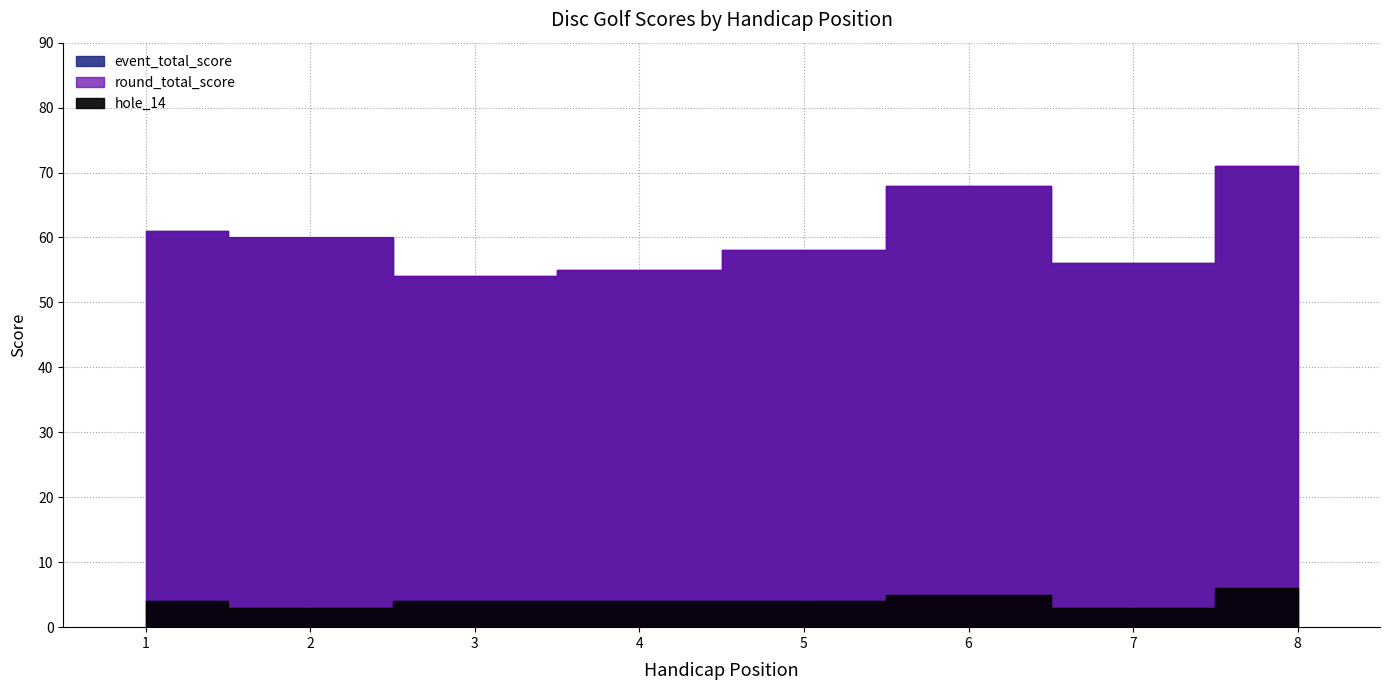

What is the greatest value displayed?

71